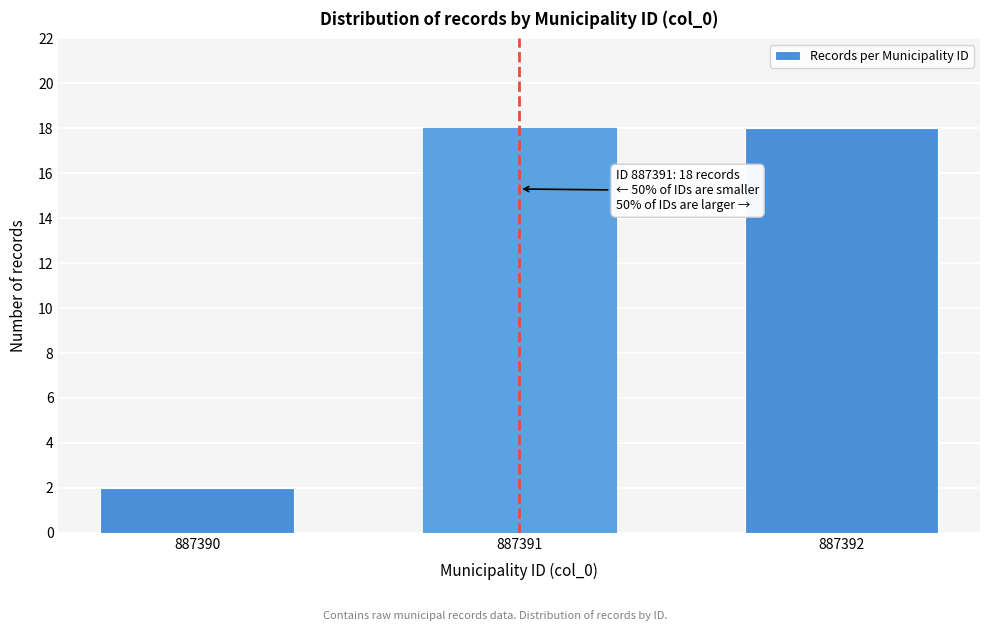

Reading right to left, list all the values displayed in this chart.

18	18	2